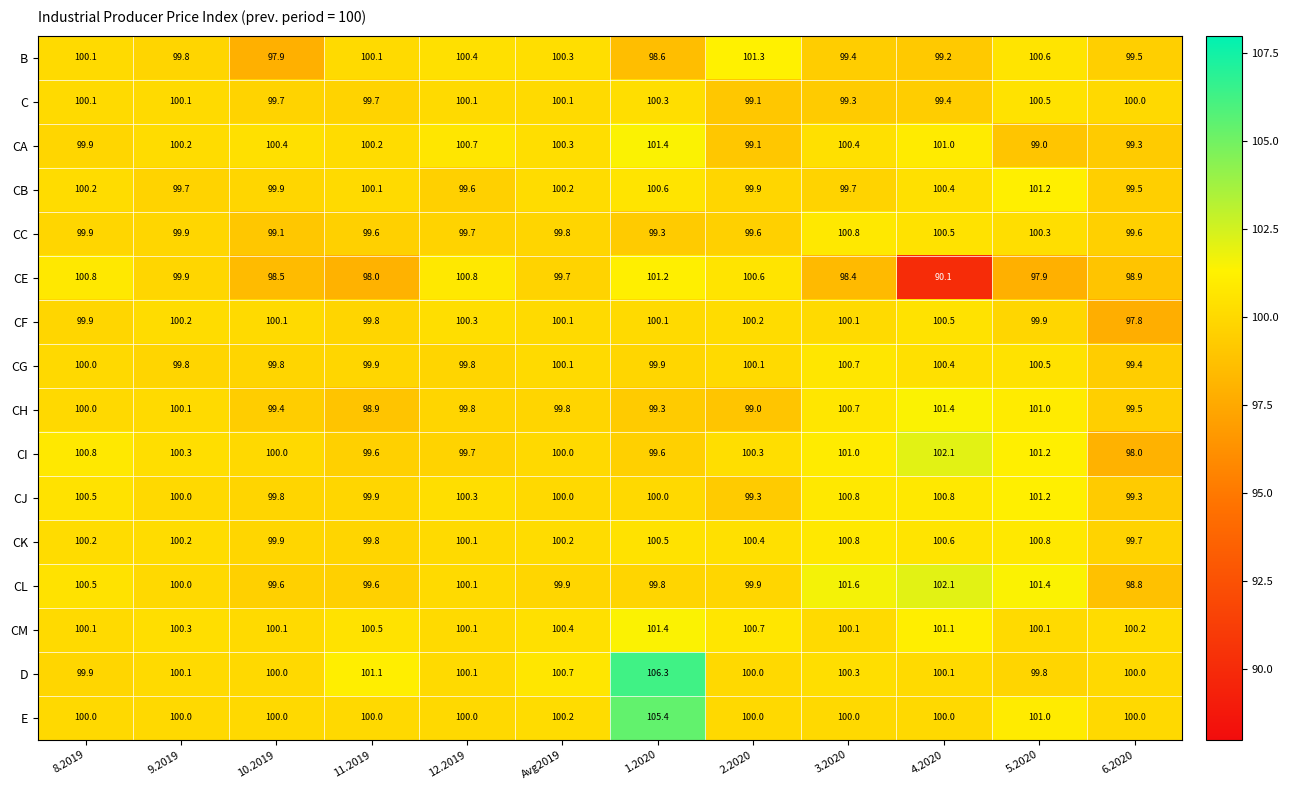

True or false: CC has a value of 99.6 at 6.2020.

True